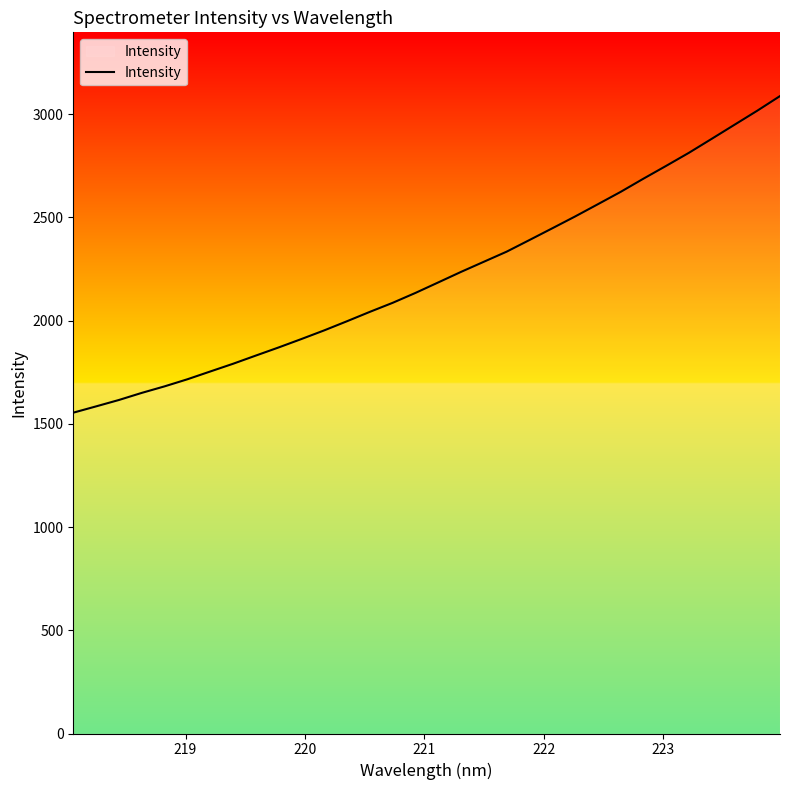

What is the maximum value shown in the chart?

3087.0